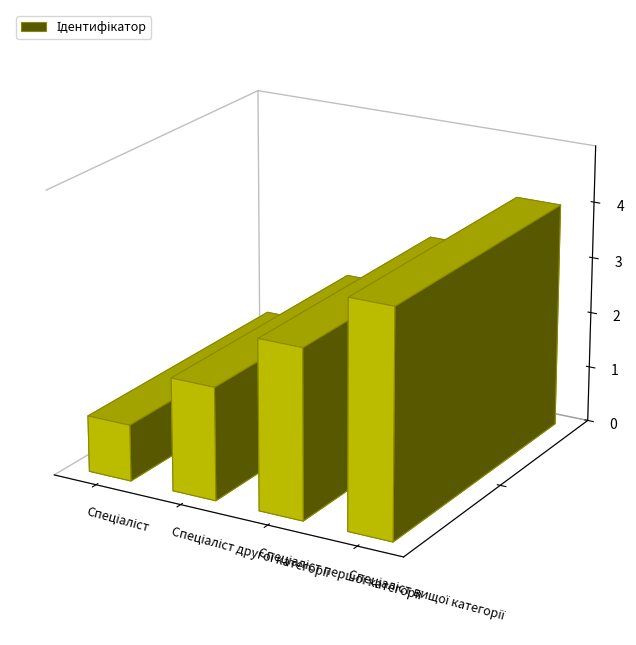

How many values are below 3?

2